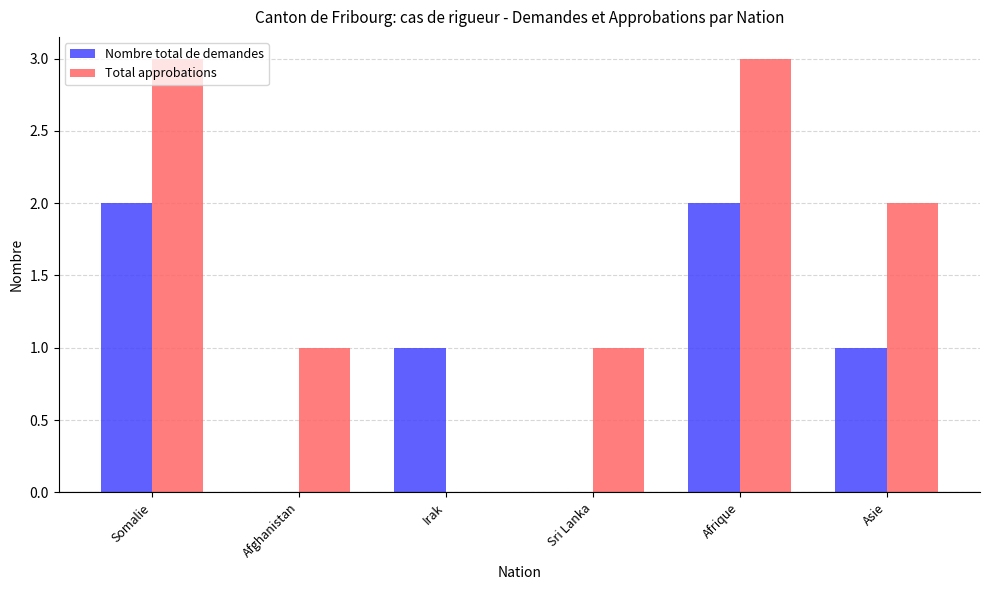

Which series has the largest total across all categories?

Total approbations